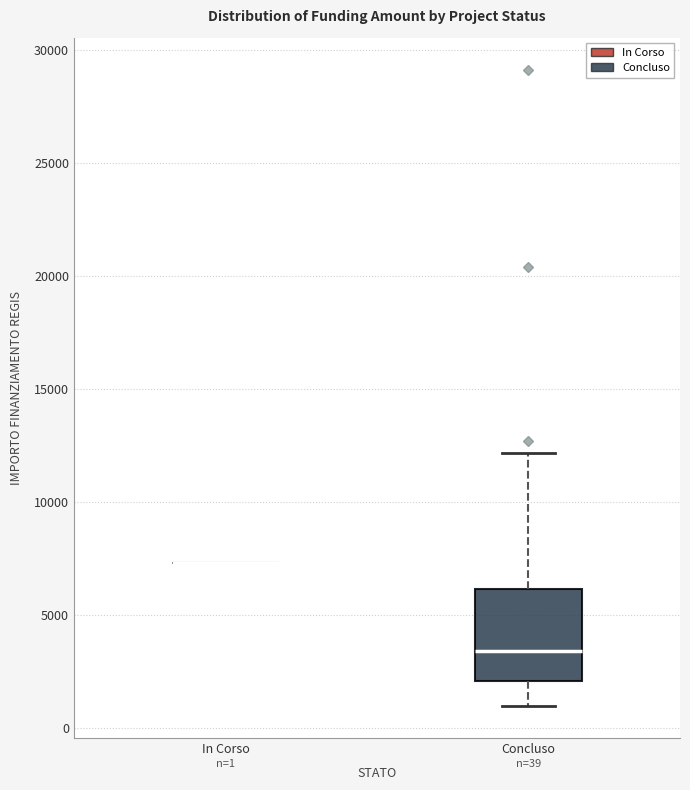

Which box is the tallest, from its lower edge to its upper edge?

Concluso